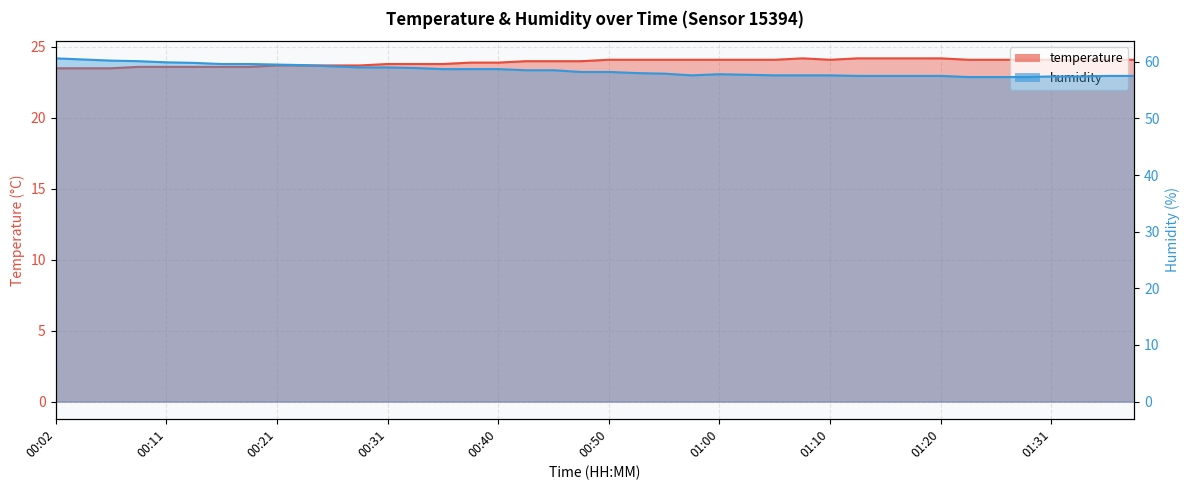

Reading right to left, transcribe all the data shown in this chart.

temperature: 01:38=24.1	01:36=24.1	01:33=24.1	01:31=24.1	01:29=24.1	01:26=24.1	01:23=24.1	01:20=24.2	01:18=24.2	01:15=24.2	01:13=24.2	01:10=24.1	01:08=24.2	01:05=24.1	01:03=24.1	01:00=24.1	00:58=24.1	00:55=24.1	00:53=24.1	00:50=24.1	00:48=24.0	00:45=24.0	00:43=24.0	00:40=23.9	00:38=23.9	00:36=23.8	00:33=23.8	00:31=23.8	00:28=23.7	00:26=23.7	00:23=23.7	00:21=23.7	00:19=23.6	00:16=23.6	00:14=23.6	00:11=23.6	00:09=23.6	00:06=23.5	00:04=23.5	00:02=23.5
humidity: 01:38=57.5	01:36=57.5	01:33=57.4	01:31=57.4	01:29=57.3	01:26=57.3	01:23=57.3	01:20=57.5	01:18=57.5	01:15=57.5	01:13=57.5	01:10=57.6	01:08=57.6	01:05=57.6	01:03=57.7	01:00=57.8	00:58=57.6	00:55=57.9	00:53=58.0	00:50=58.2	00:48=58.2	00:45=58.5	00:43=58.5	00:40=58.7	00:38=58.7	00:36=58.7	00:33=58.9	00:31=59.0	00:28=59.0	00:26=59.2	00:23=59.4	00:21=59.5	00:19=59.6	00:16=59.6	00:14=59.8	00:11=59.9	00:09=60.1	00:06=60.2	00:04=60.4	00:02=60.6